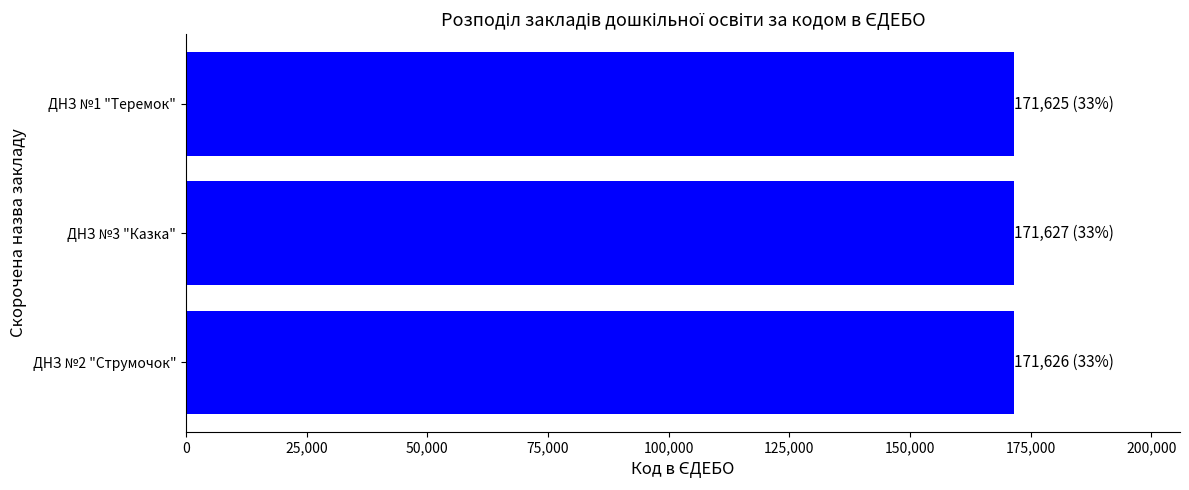

Are the bars horizontal?

Yes